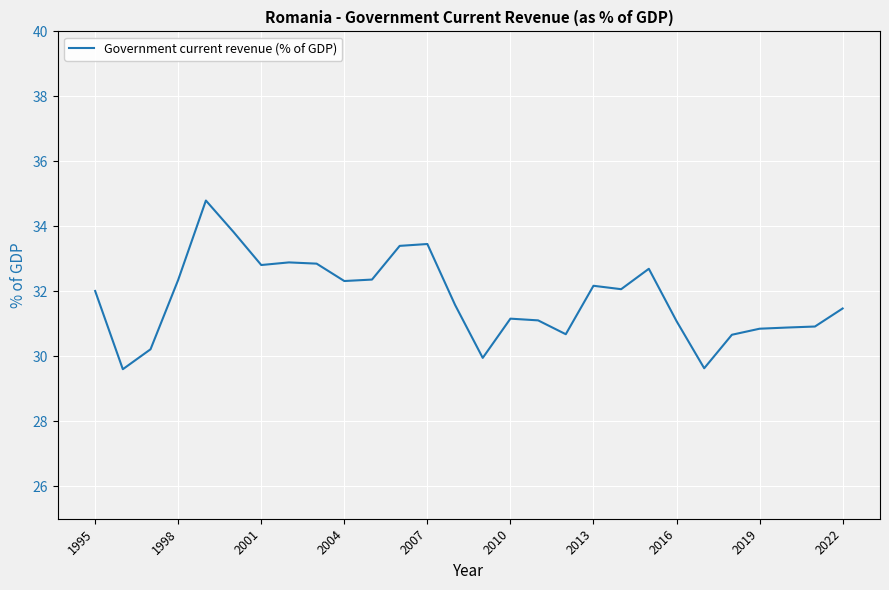

What is the difference between the maximum and second lowest values?

5.2